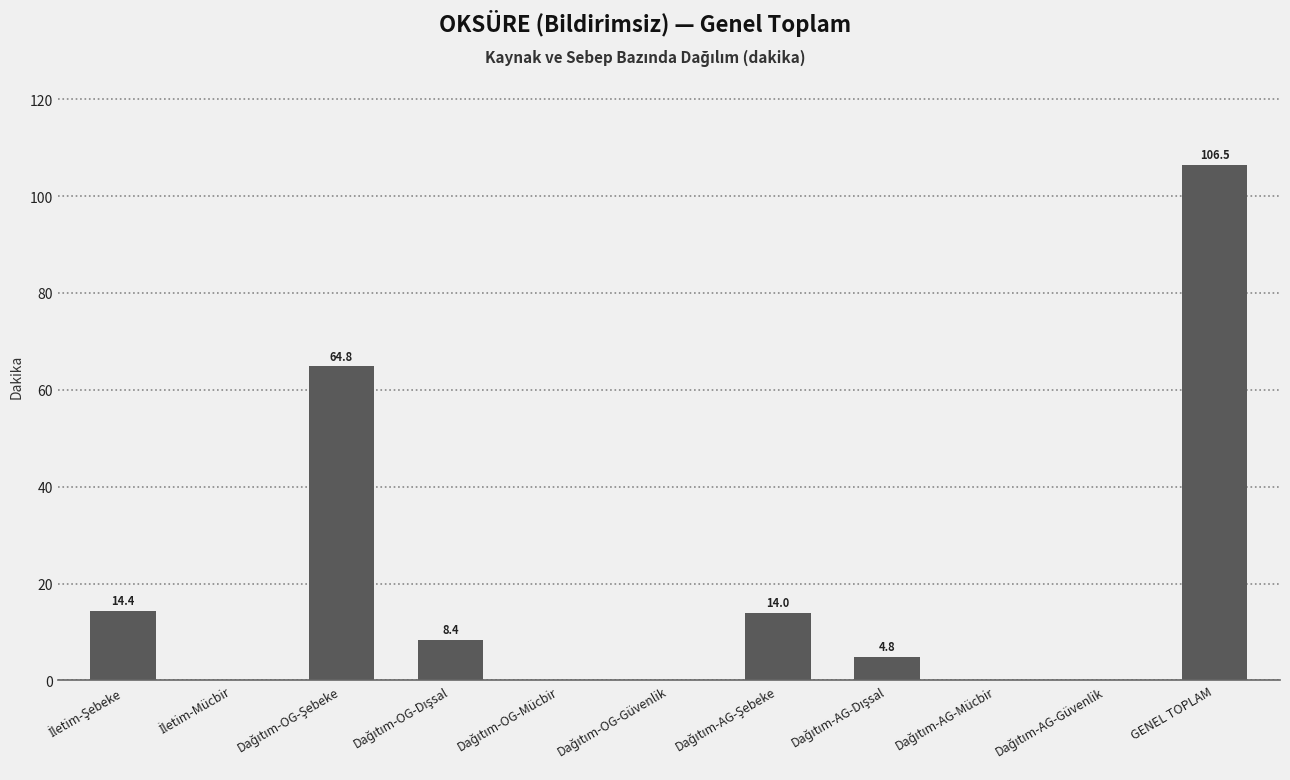

Count the number of values greater than 4.

6